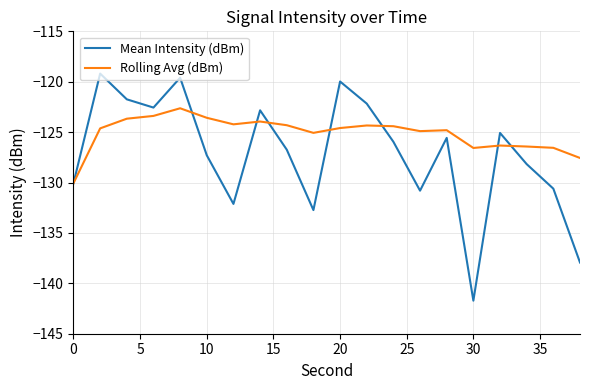

Which series has the largest range (max minus min)?

Mean Intensity (dBm)